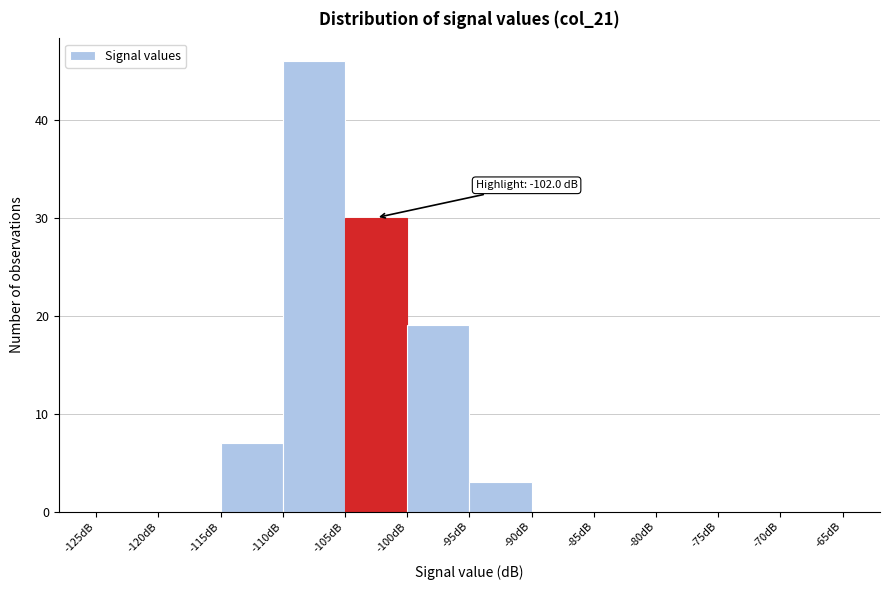

Which range on the x-axis has the tallest bar?

-110 to -105